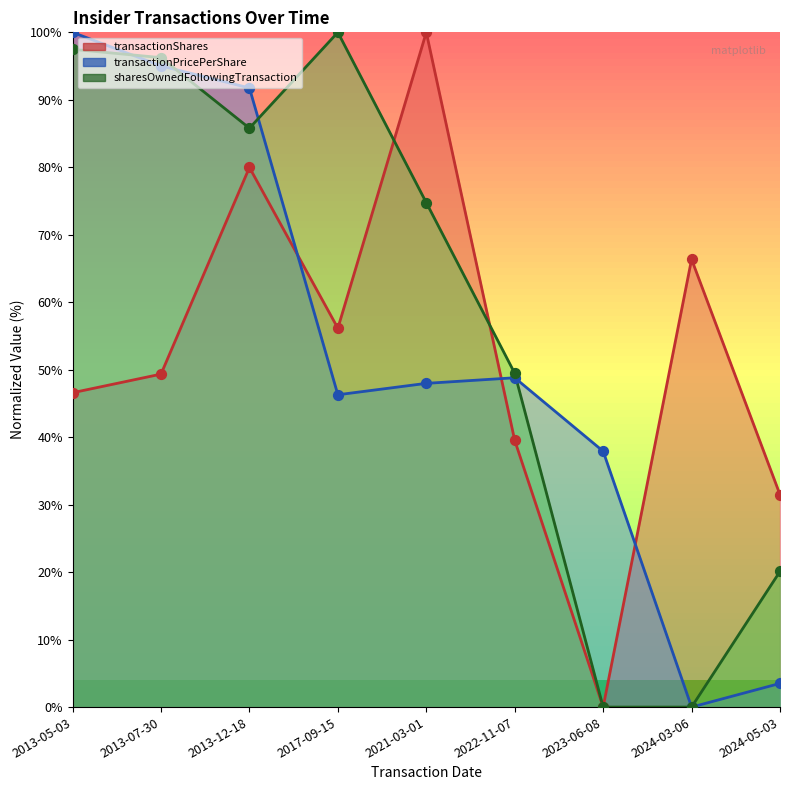

Which series has the largest total across all categories?

sharesOwnedFollowingTransaction